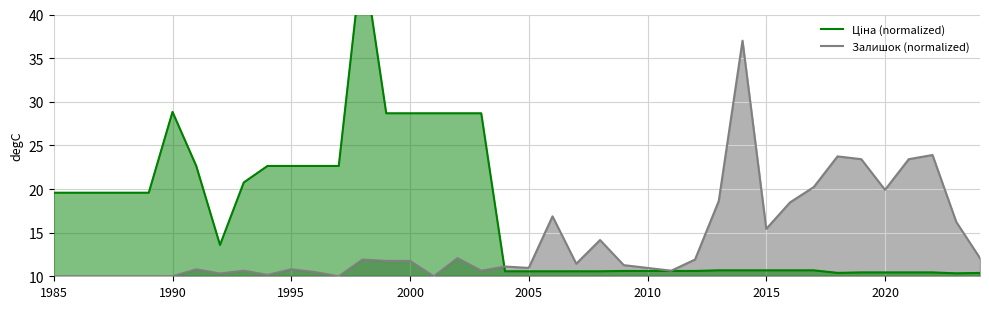

Reading left to right, transcribe all the data shown in this chart.

Ціна (normalized): 19.6	19.6	19.6	19.6	19.6	28.8	22.6	13.6	20.8	22.6	22.6	22.6	22.6	47.0	28.7	28.7	28.7	28.7	28.7	10.6	10.6	10.6	10.6	10.6	10.6	10.6	10.6	10.6	10.7	10.7	10.7	10.7	10.7	10.4	10.4	10.4	10.4	10.4	10.3	10.4
Залишок (normalized): 10.0	10.0	10.0	10.0	10.0	10.0	10.8	10.3	10.6	10.2	10.8	10.5	10.0	11.9	11.8	11.8	10.0	12.1	10.6	11.1	11.0	16.9	11.4	14.2	11.3	11.0	10.6	11.9	18.6	37.0	15.4	18.5	20.2	23.7	23.4	19.9	23.4	23.9	16.2	12.1